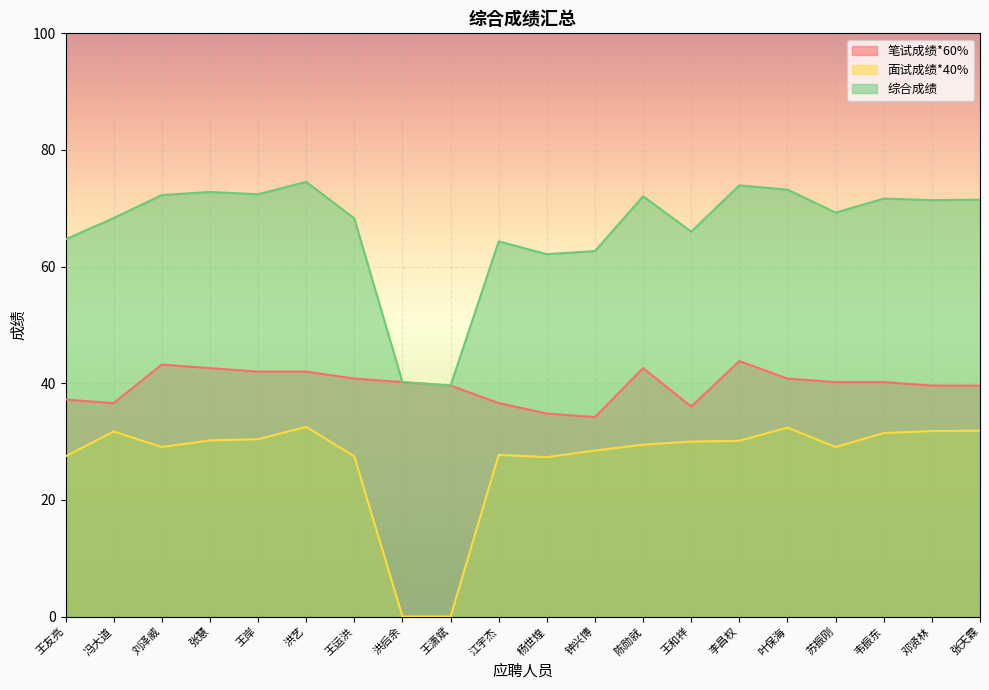

Which series has the largest total across all categories?

综合成绩